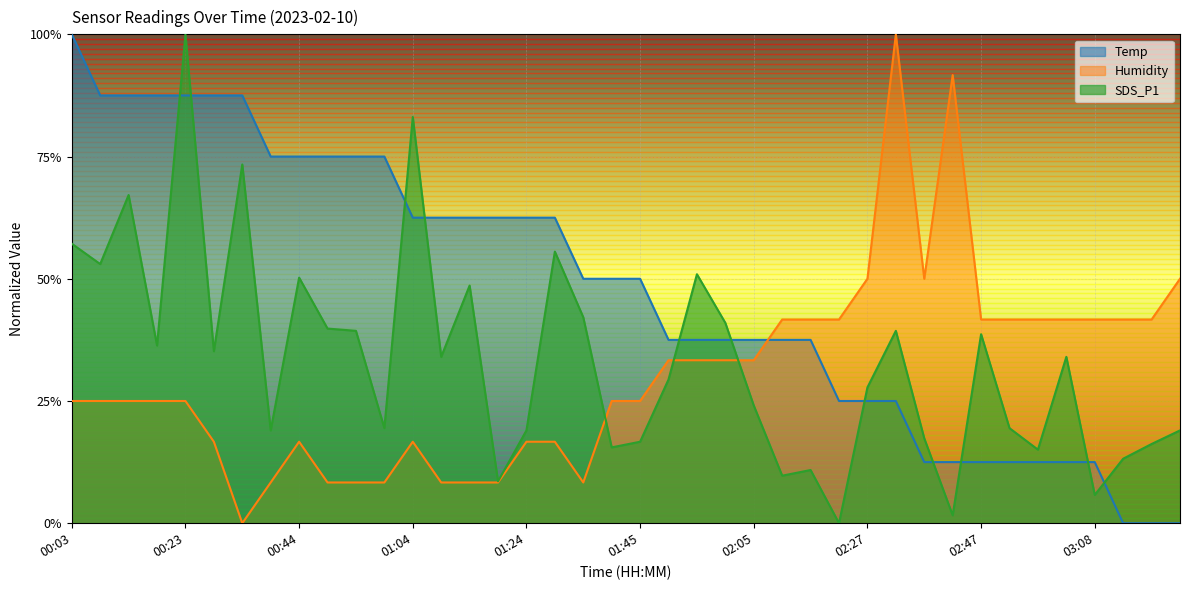

At which category is the sum across all series the highest?

00:23